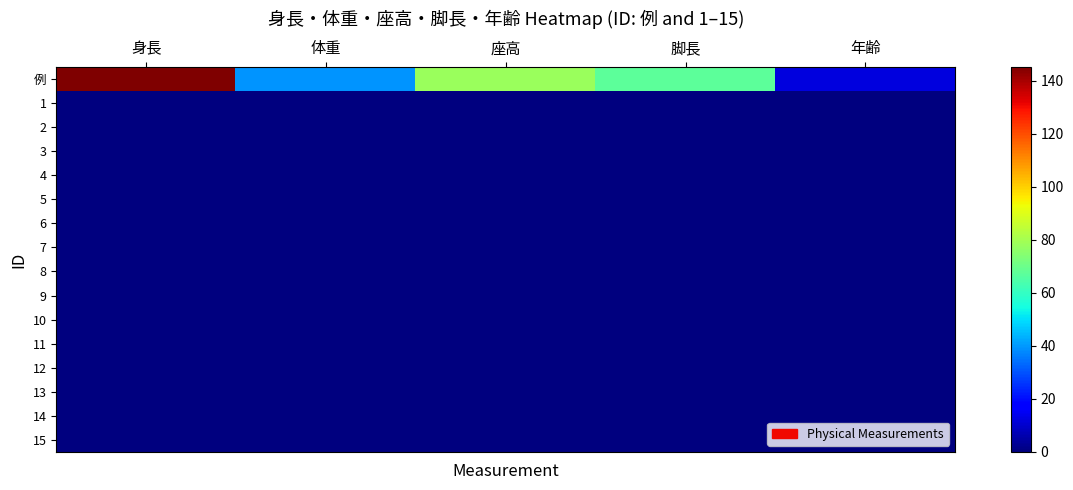

Reading left to right, what are all the values shown in this chart?

例: 身長=145.2	体重=39.4	座高=77.9	脚長=67.3	年齢=12.0
1: 身長=0.0	体重=0.0	座高=0.0	脚長=0.0	年齢=0.0
2: 身長=0.0	体重=0.0	座高=0.0	脚長=0.0	年齢=0.0
3: 身長=0.0	体重=0.0	座高=0.0	脚長=0.0	年齢=0.0
4: 身長=0.0	体重=0.0	座高=0.0	脚長=0.0	年齢=0.0
5: 身長=0.0	体重=0.0	座高=0.0	脚長=0.0	年齢=0.0
6: 身長=0.0	体重=0.0	座高=0.0	脚長=0.0	年齢=0.0
7: 身長=0.0	体重=0.0	座高=0.0	脚長=0.0	年齢=0.0
8: 身長=0.0	体重=0.0	座高=0.0	脚長=0.0	年齢=0.0
9: 身長=0.0	体重=0.0	座高=0.0	脚長=0.0	年齢=0.0
10: 身長=0.0	体重=0.0	座高=0.0	脚長=0.0	年齢=0.0
11: 身長=0.0	体重=0.0	座高=0.0	脚長=0.0	年齢=0.0
12: 身長=0.0	体重=0.0	座高=0.0	脚長=0.0	年齢=0.0
13: 身長=0.0	体重=0.0	座高=0.0	脚長=0.0	年齢=0.0
14: 身長=0.0	体重=0.0	座高=0.0	脚長=0.0	年齢=0.0
15: 身長=0.0	体重=0.0	座高=0.0	脚長=0.0	年齢=0.0